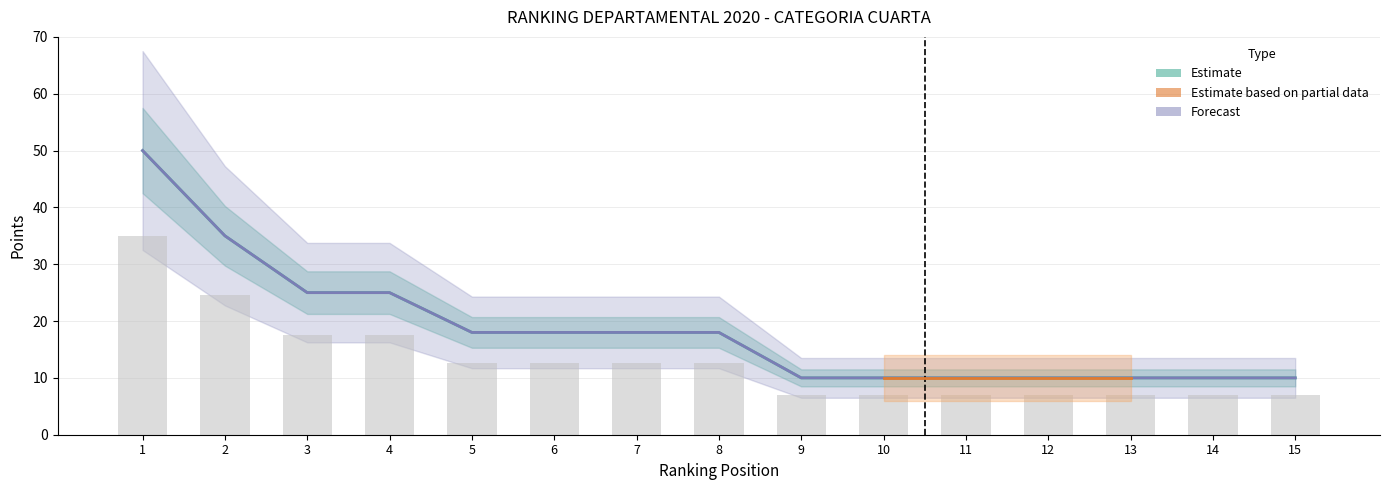

The TOTAL series shows 10 at 12. True or false?

True